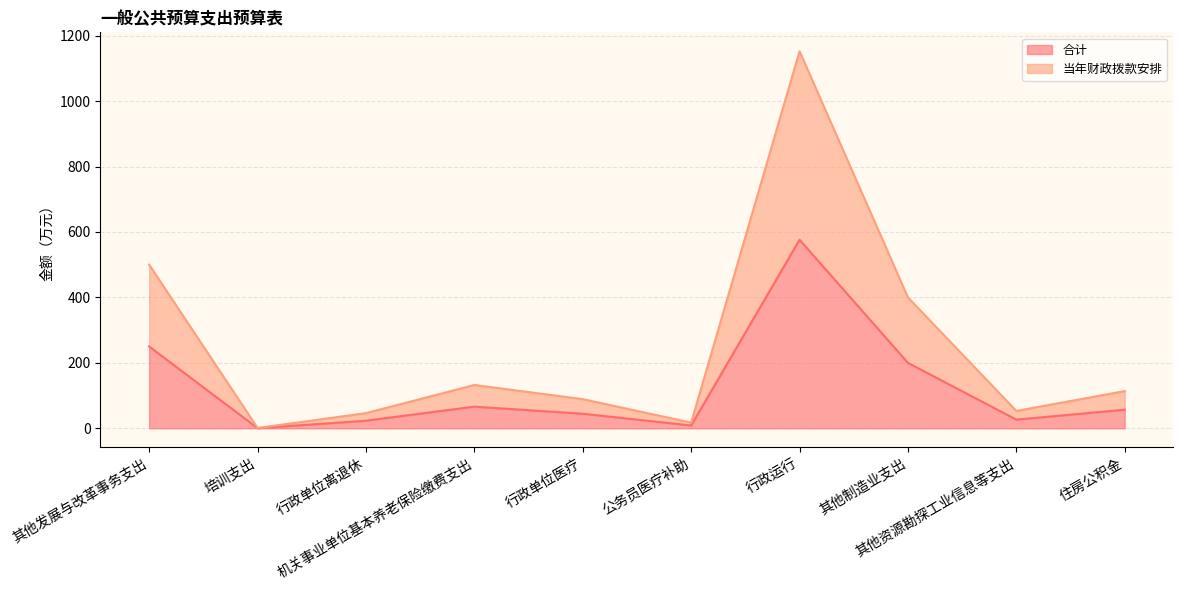

List the labels in order of 当年财政拨款安排 value, largest first.

行政运行, 其他发展与改革事务支出, 其他制造业支出, 机关事业单位基本养老保险缴费支出, 住房公积金, 行政单位医疗, 其他资源勘探工业信息等支出, 行政单位离退休, 公务员医疗补助, 培训支出